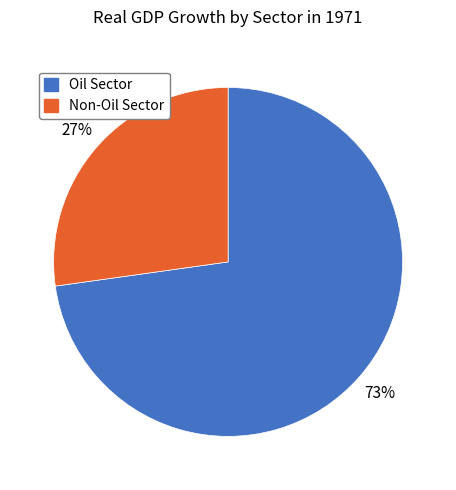

Rank the categories by value from lowest to highest.

Non-Oil Sector, Oil Sector